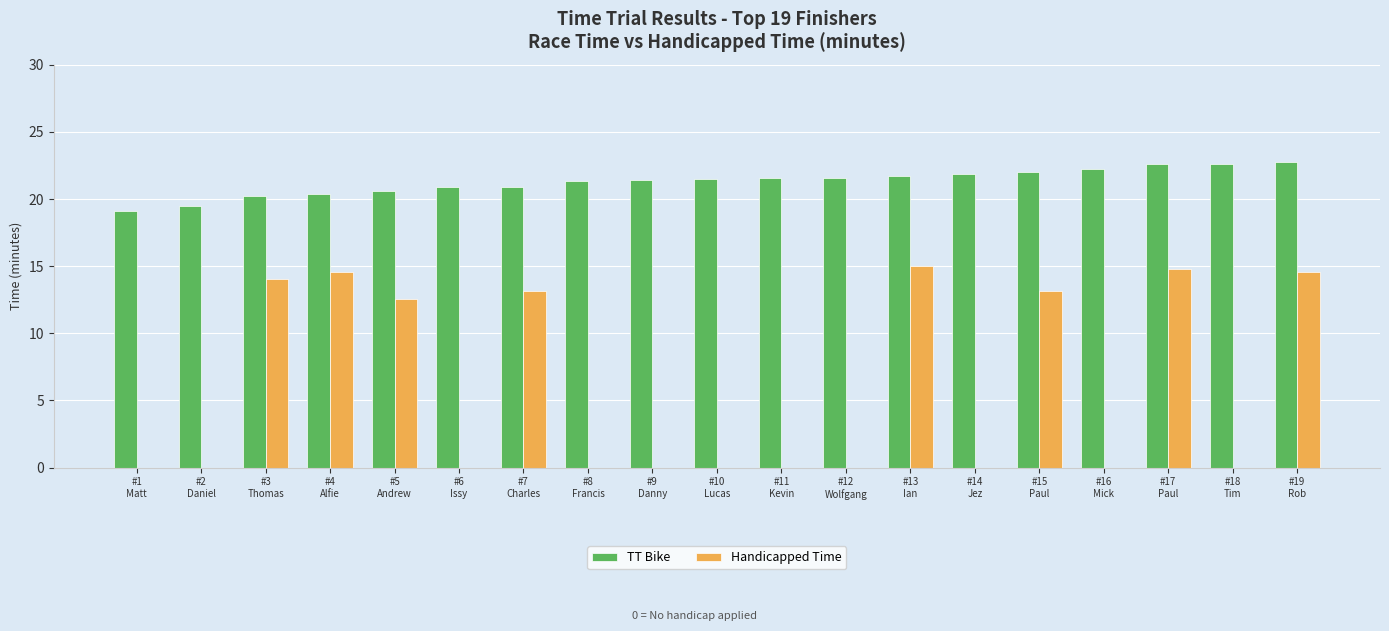

Does the chart contain stacked bars?

No